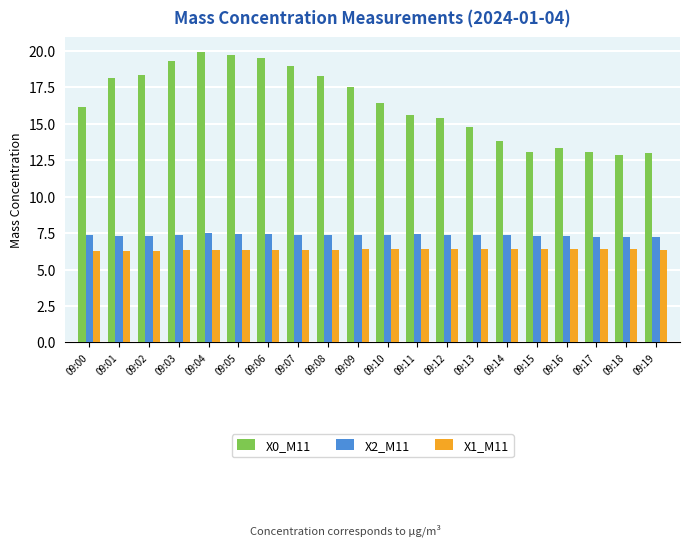

How many bars are there in total?

60